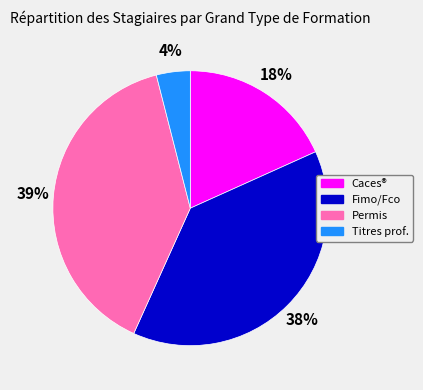

Is there a majority slice in this chart?

No